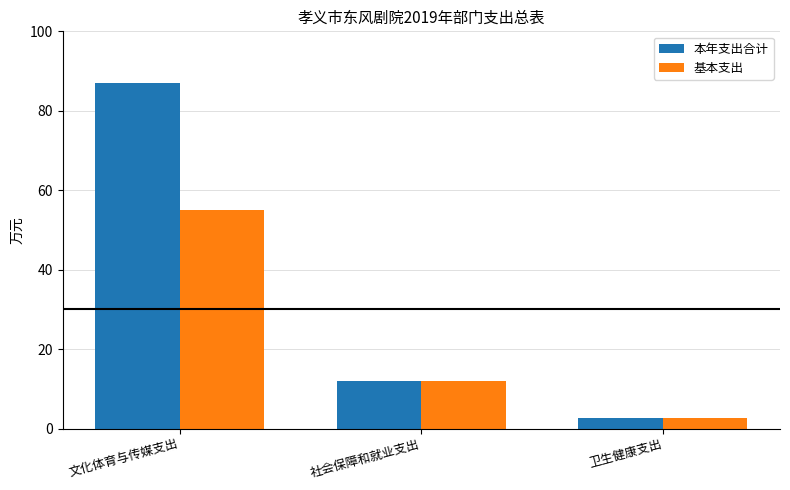

At which category is the sum across all series the highest?

文化体育与传媒支出